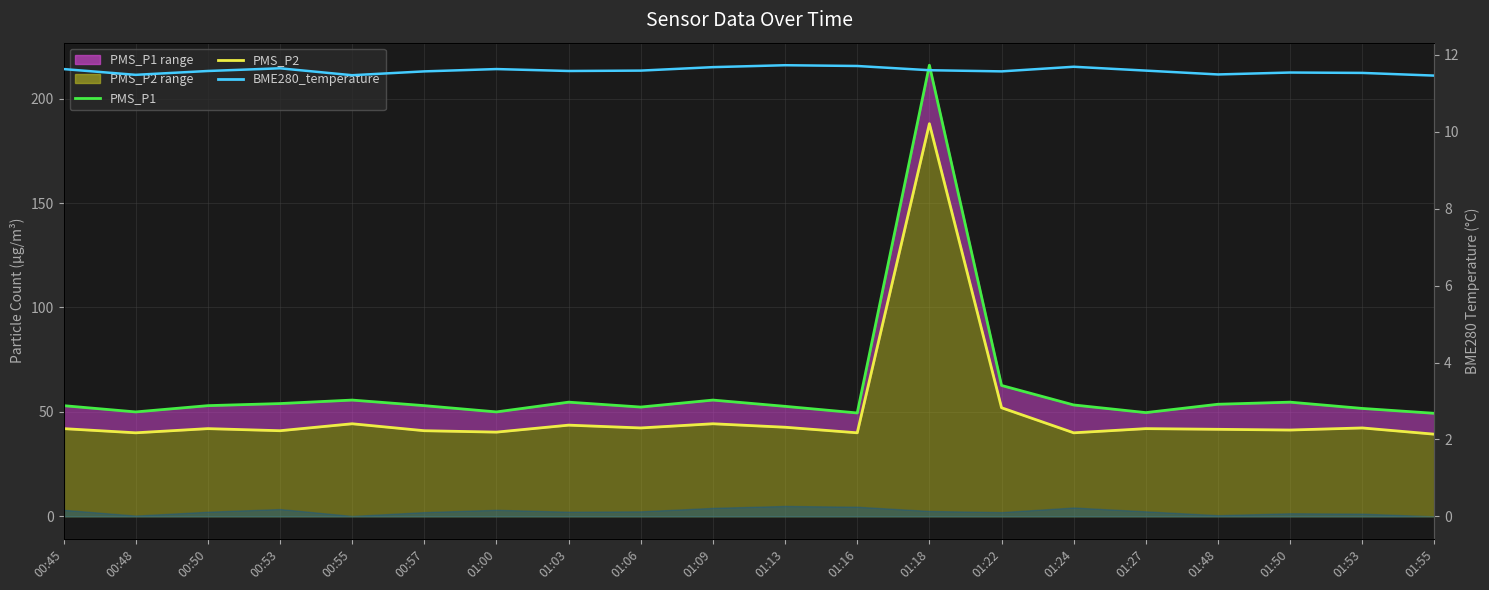

What is the approximate value of BME280_temperature at 01:48?

11.5